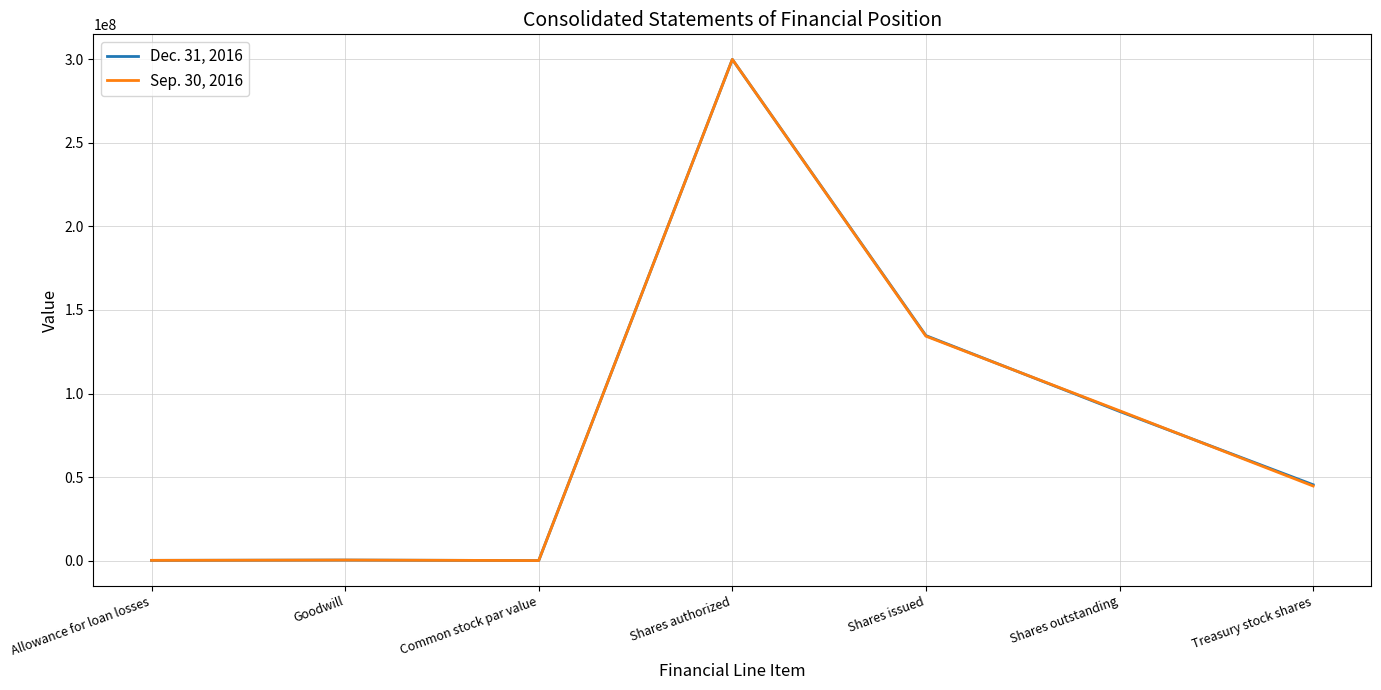

Which category has the highest value across all series?

Shares authorized